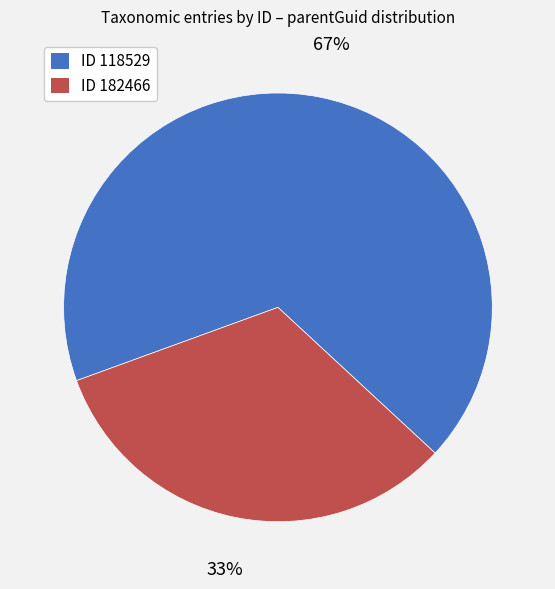

To the nearest percent, what is the average slice percentage?

50%